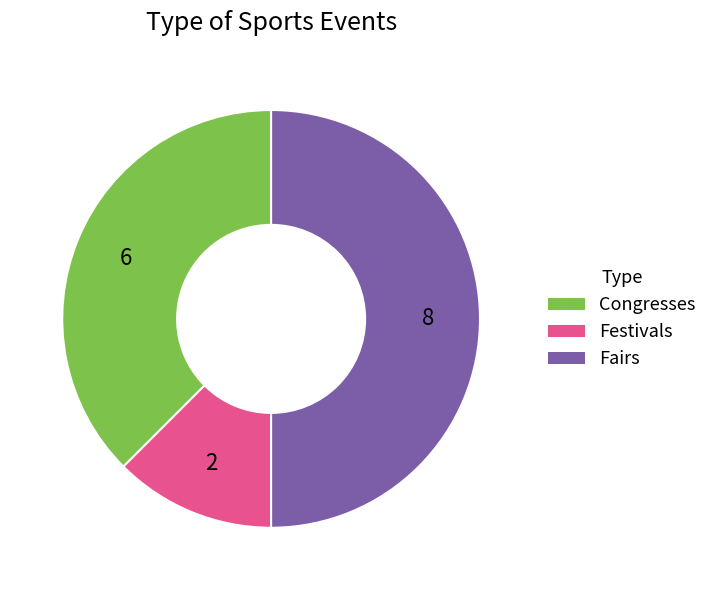

Does Festivals account for over 50% of the chart?

No